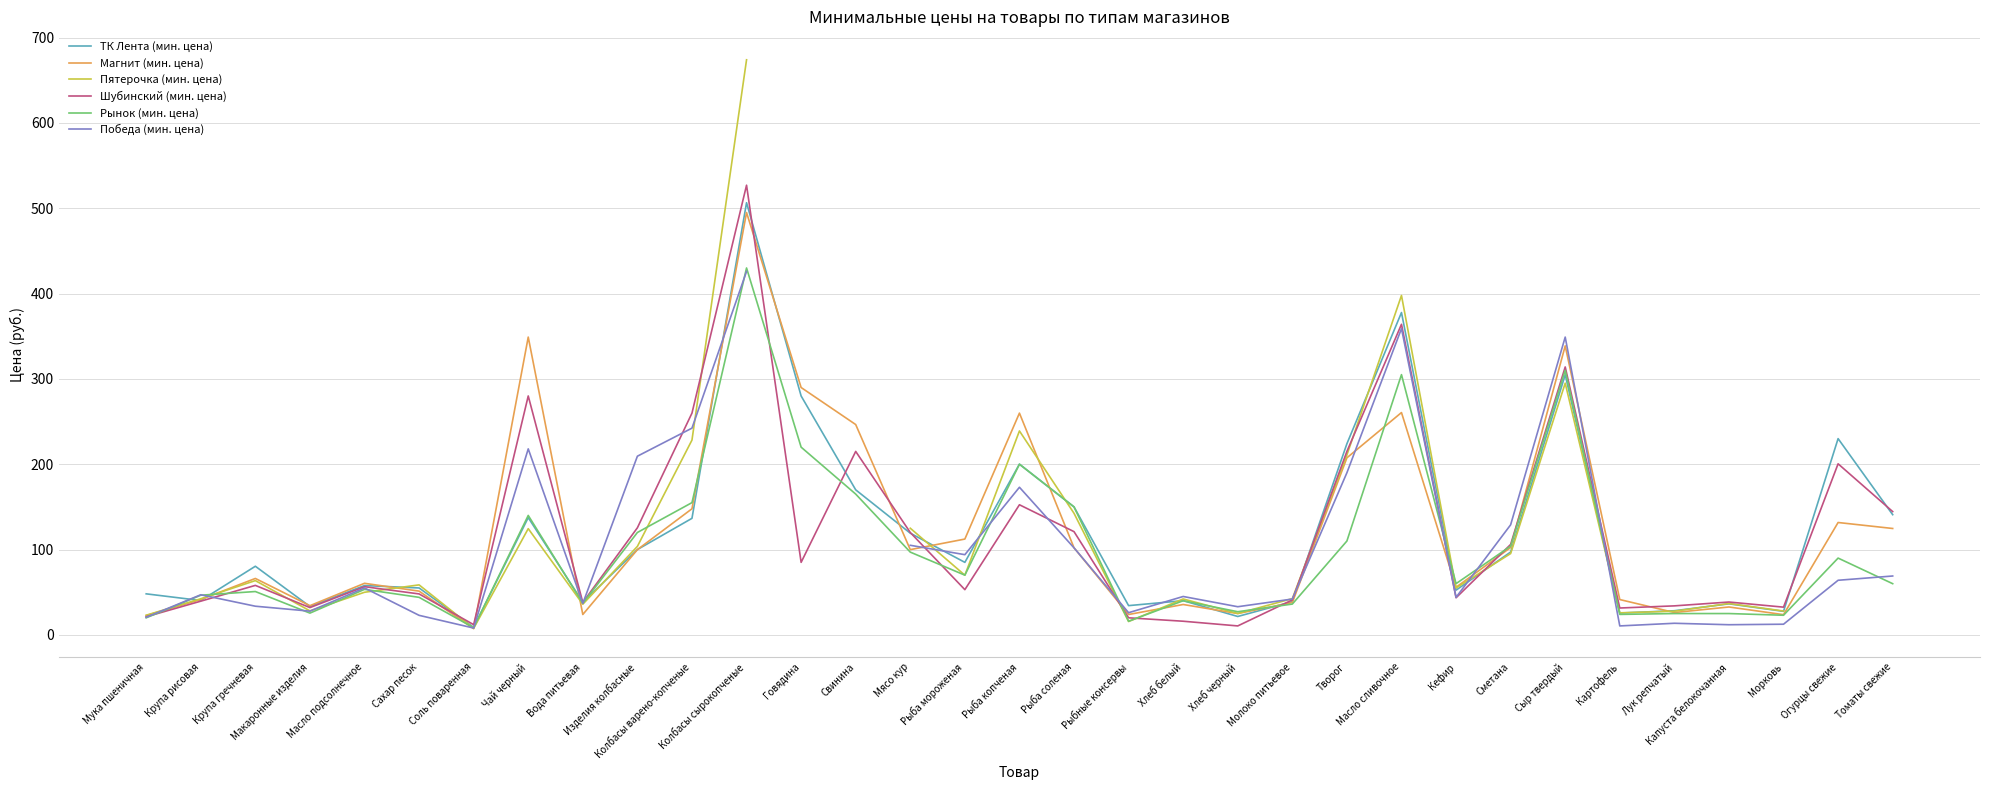

Is it true that Пятерочка (мин. цена) equals 160.8 at Изделия колбасные?

False